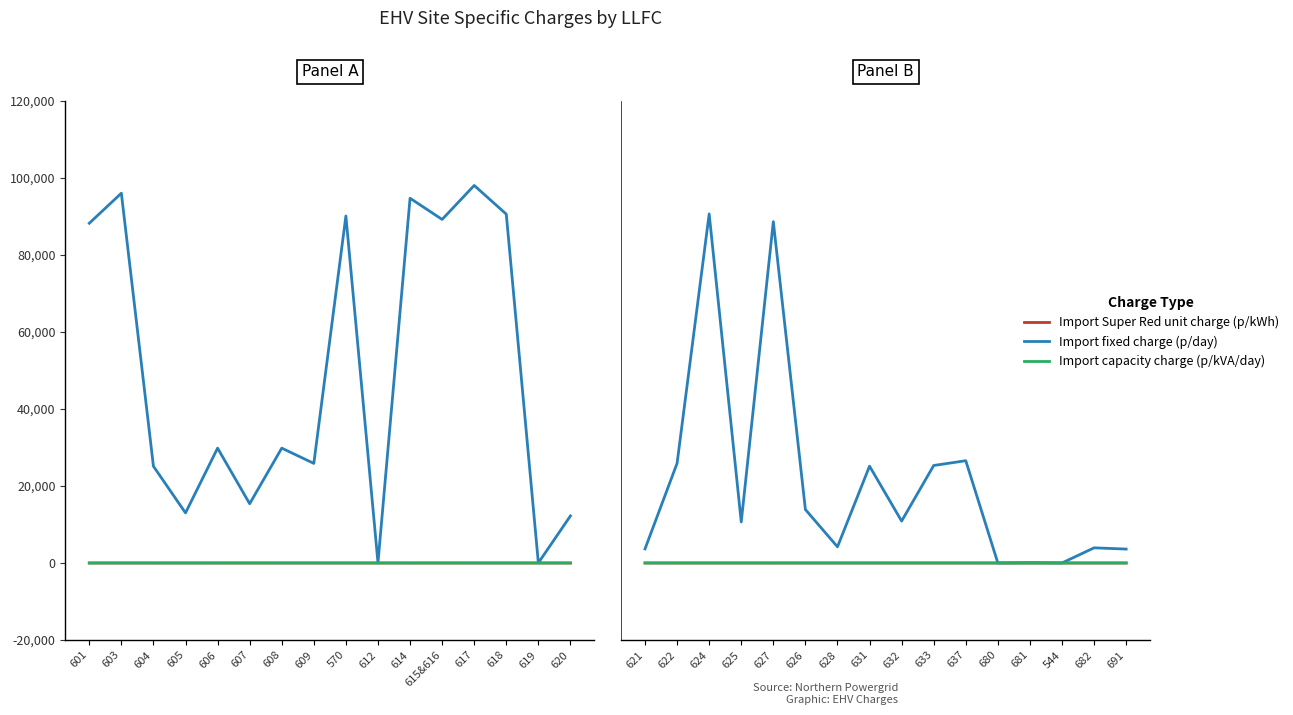

True or false: Import capacity charge (p/kVA/day) and Import Super Red unit charge (p/kWh) cross at least once.

False